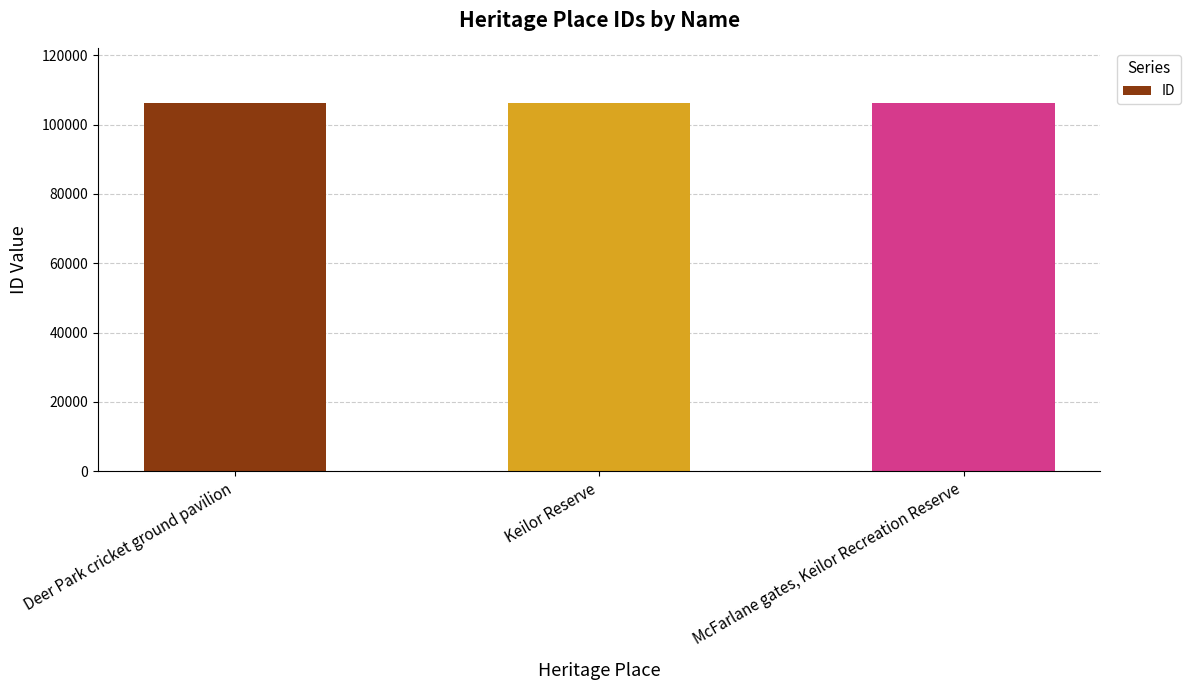

What is the label of the 3rd bar from the left?

McFarlane gates, Keilor Recreation Reserve